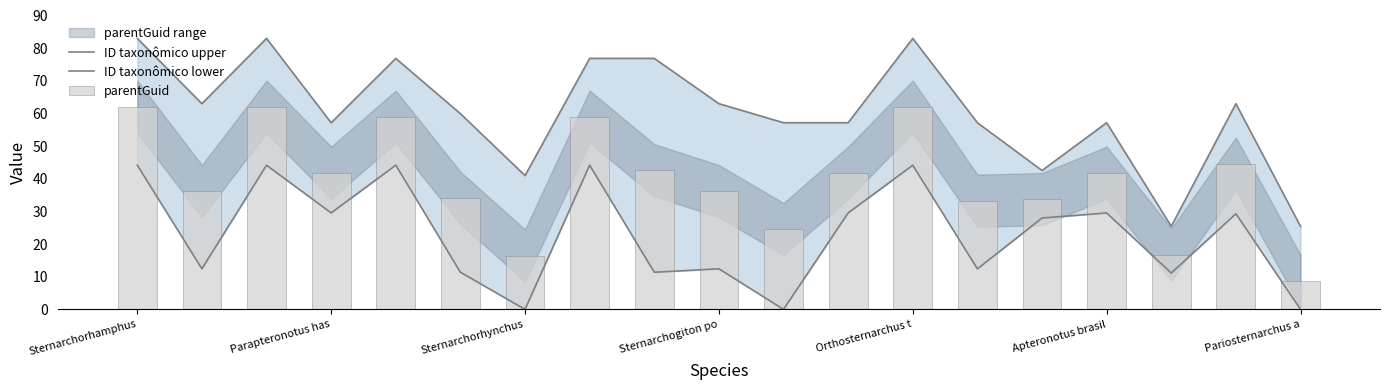

Which series has the largest range (max minus min)?

ID taxonômico upper